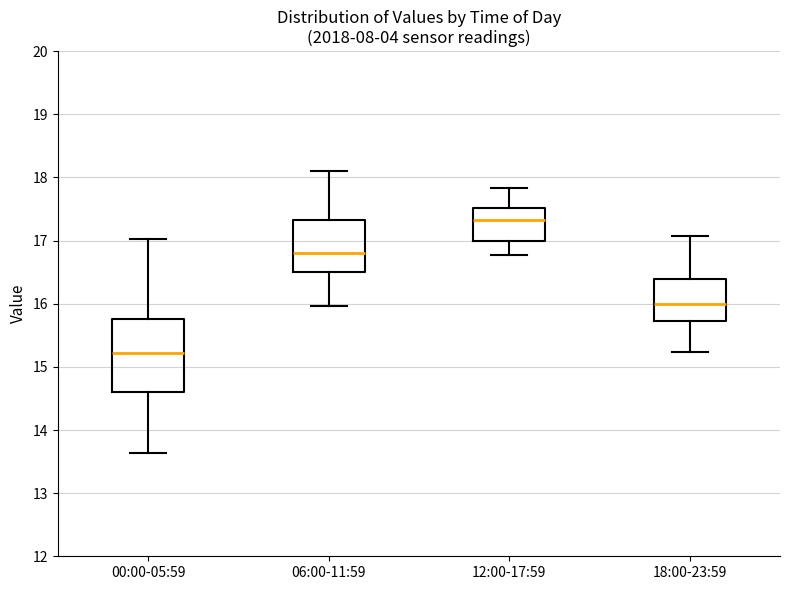

Which box's median line is the lowest?

00:00-05:59